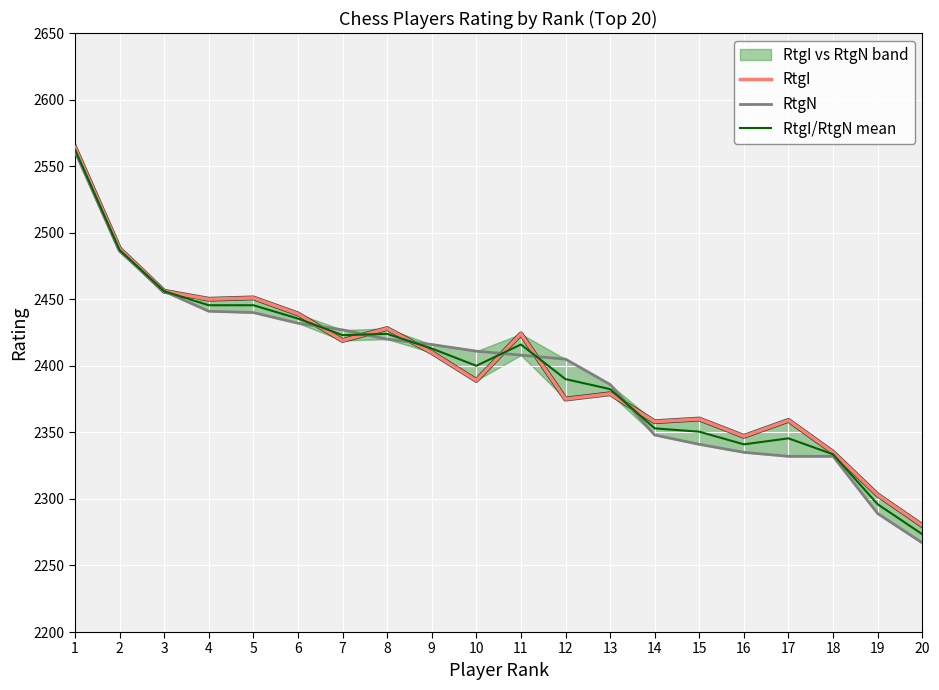

Where does the RtgI series first go above 2410?

1